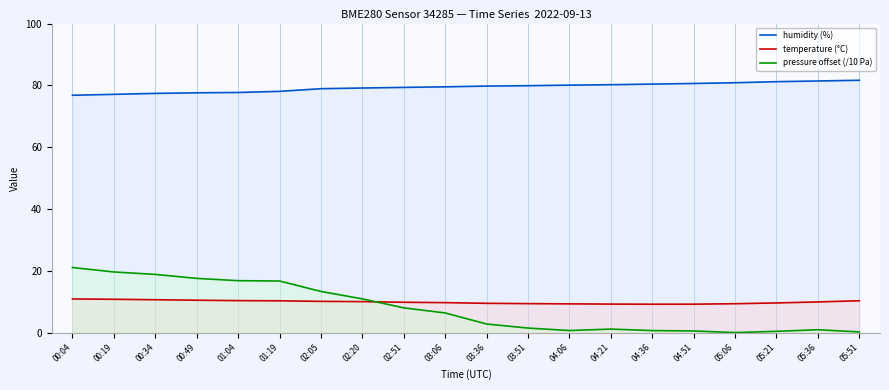

True or false: humidity (%) has a value of 54.7 at 05:51.

False